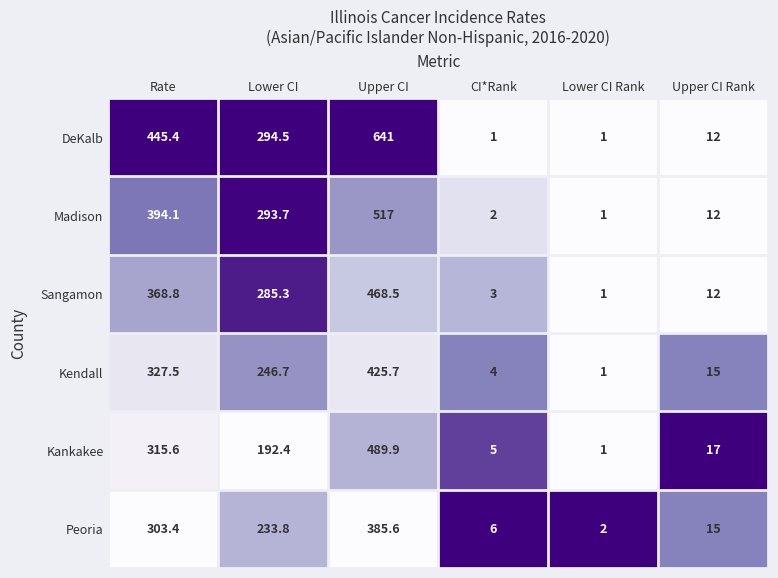

How many categories are shown in the chart?

6